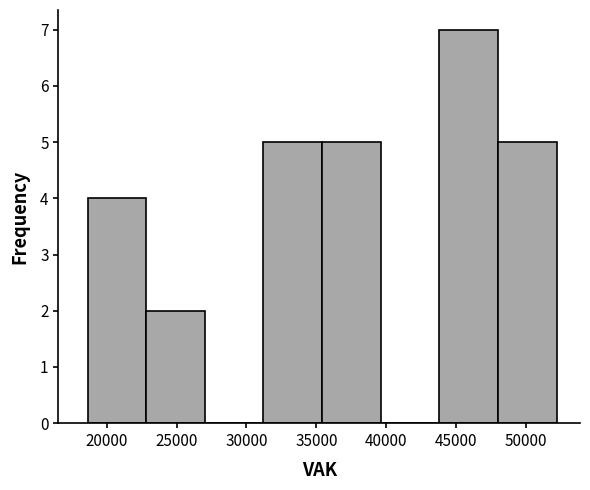

What is the height of the bar covering 35500 to 39500 on the x-axis? Neither the bar edges nor the heights are printed on the chart, so give them approximately, as read against the axes.

5